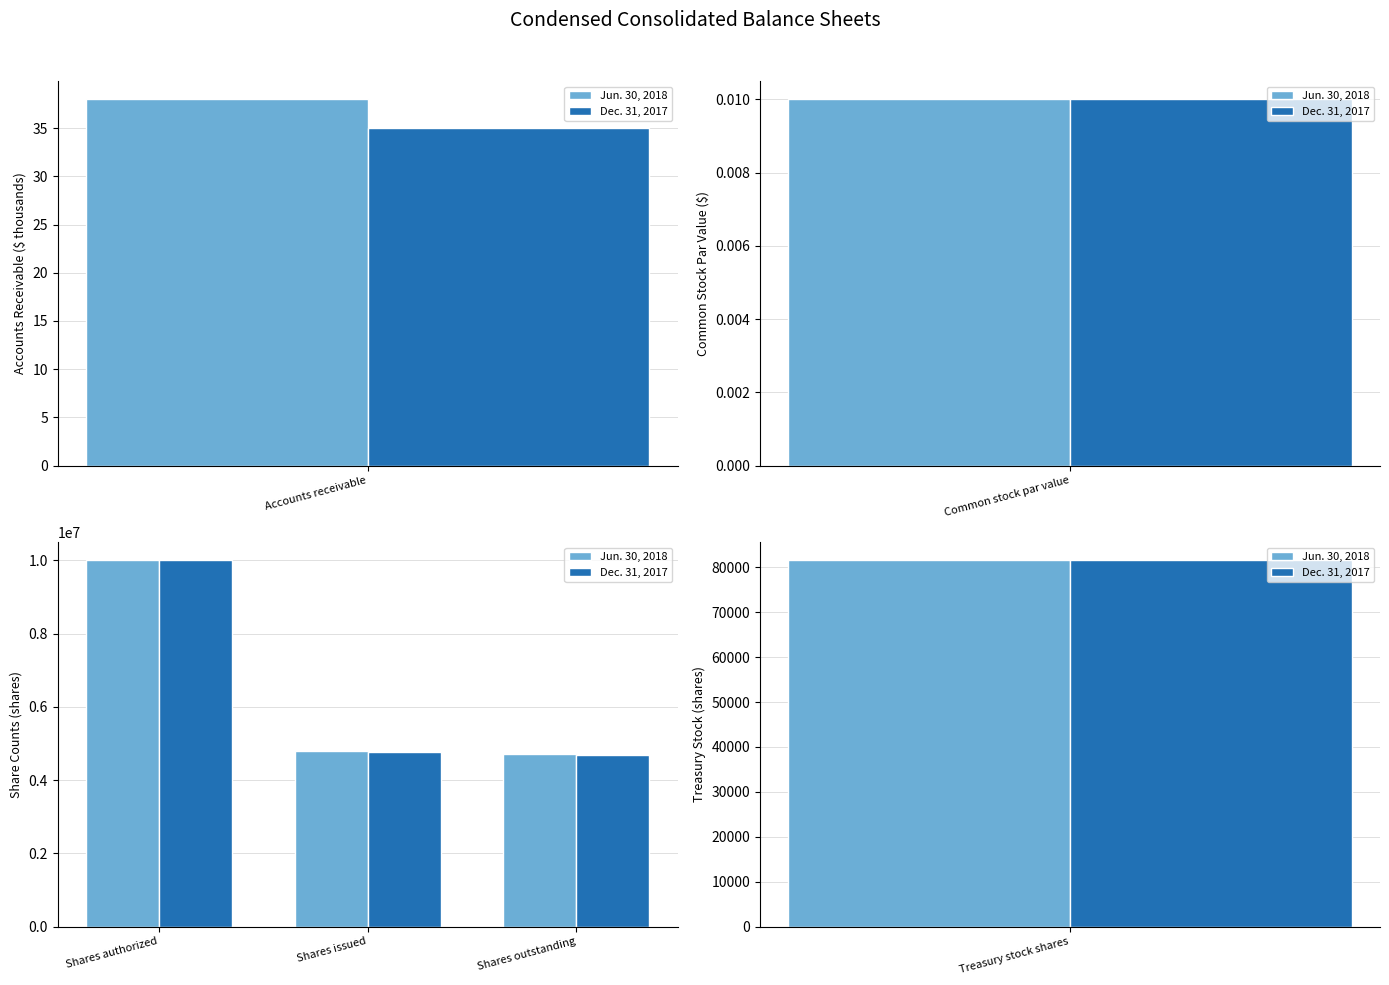

Rank the series at Shares authorized from highest to lowest value.

Jun. 30, 2018, Dec. 31, 2017